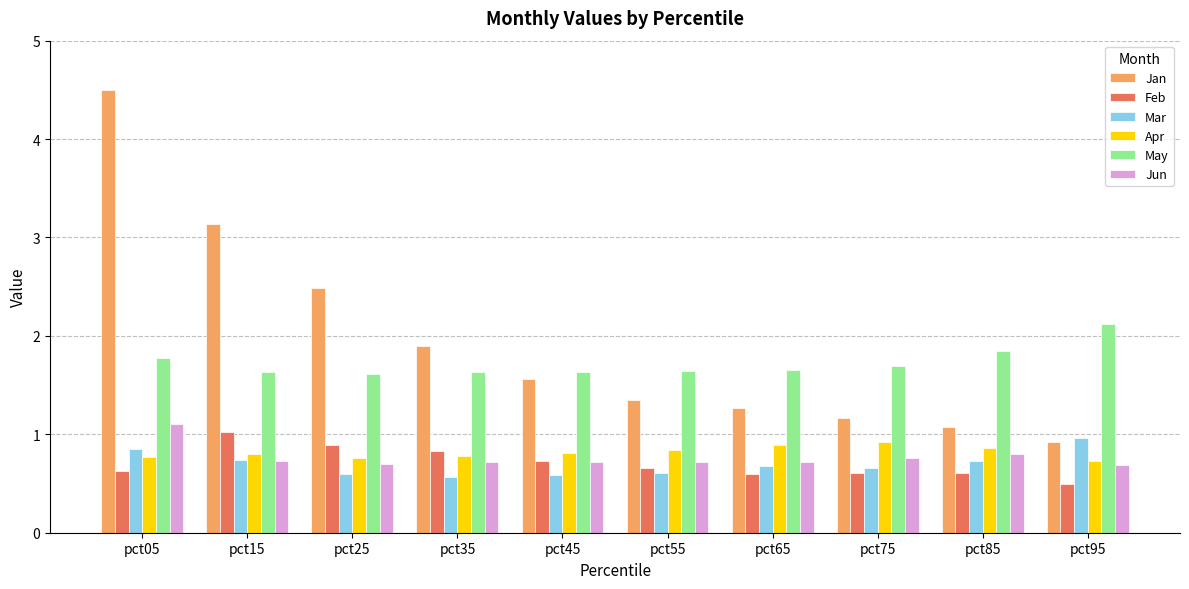

True or false: May has a value of 2.3 at pct15.

False